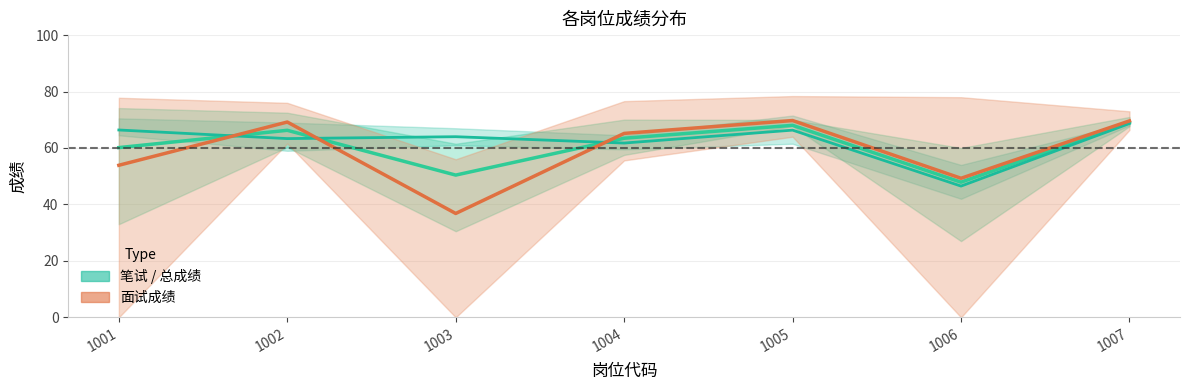

Is the value of 总成绩均值 at 1004 greater than the value of 面试成绩均值 at 1007?

No